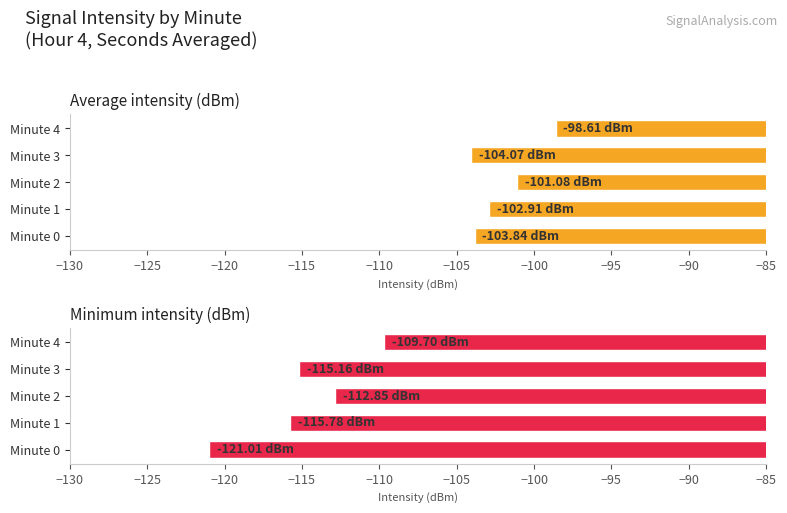

Which has a higher value, Minute 3 or Minute 2?

Minute 2